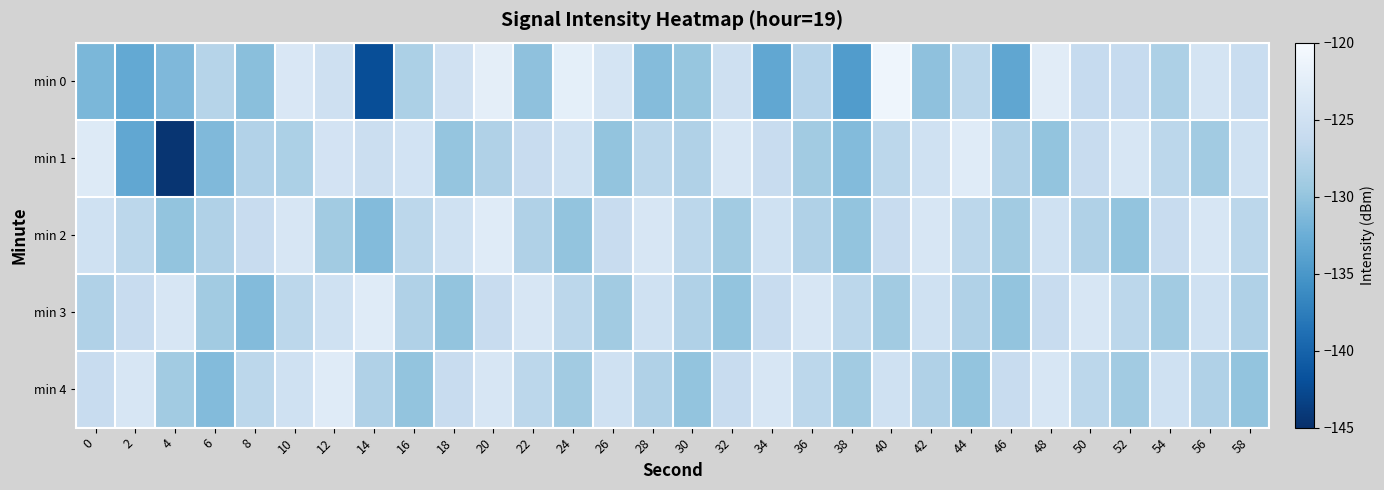

Reading right to left, extract all data points from this chart.

min 0: 58=-125.8	56=-124.5	54=-128.2	52=-126.2	50=-126.2	48=-122.8	46=-133.3	44=-127.0	42=-130.3	40=-121.2	38=-134.4	36=-127.4	34=-133.2	32=-125.1	30=-129.8	28=-130.9	26=-124.4	24=-122.3	22=-130.3	20=-122.4	18=-124.9	16=-128.3	14=-142.2	12=-125.2	10=-123.7	8=-130.6	6=-127.4	4=-131.3	2=-133.0	0=-131.5
min 1: 58=-125.0	56=-129.0	54=-127.0	52=-124.0	50=-126.0	48=-130.0	46=-128.0	44=-123.0	42=-125.0	40=-127.0	38=-131.0	36=-129.0	34=-126.0	32=-124.0	30=-128.0	28=-127.0	26=-130.0	24=-125.0	22=-126.0	20=-128.0	18=-129.9	16=-124.6	14=-125.6	12=-124.6	10=-128.2	8=-127.7	6=-131.2	4=-144.5	2=-133.2	0=-123.2
min 2: 58=-127.0	56=-124.0	54=-126.0	52=-130.0	50=-128.0	48=-125.0	46=-129.0	44=-127.0	42=-124.0	40=-126.0	38=-130.0	36=-128.0	34=-125.0	32=-129.0	30=-127.0	28=-124.0	26=-126.0	24=-130.0	22=-128.0	20=-123.0	18=-125.0	16=-127.0	14=-131.0	12=-129.0	10=-124.0	8=-126.0	6=-128.0	4=-130.0	2=-127.0	0=-125.0
min 3: 58=-128.0	56=-125.0	54=-129.0	52=-127.0	50=-124.0	48=-126.0	46=-130.0	44=-128.0	42=-125.0	40=-129.0	38=-127.0	36=-124.0	34=-126.0	32=-130.0	30=-128.0	28=-125.0	26=-129.0	24=-127.0	22=-124.0	20=-126.0	18=-130.0	16=-128.0	14=-123.0	12=-125.0	10=-127.0	8=-131.0	6=-129.0	4=-124.0	2=-126.0	0=-128.0
min 4: 58=-130.0	56=-128.0	54=-125.0	52=-129.0	50=-127.0	48=-124.0	46=-126.0	44=-130.0	42=-128.0	40=-125.0	38=-129.0	36=-127.0	34=-124.0	32=-126.0	30=-130.0	28=-128.0	26=-125.0	24=-129.0	22=-127.0	20=-124.0	18=-126.0	16=-130.0	14=-128.0	12=-123.0	10=-125.0	8=-127.0	6=-131.0	4=-129.0	2=-124.0	0=-126.0